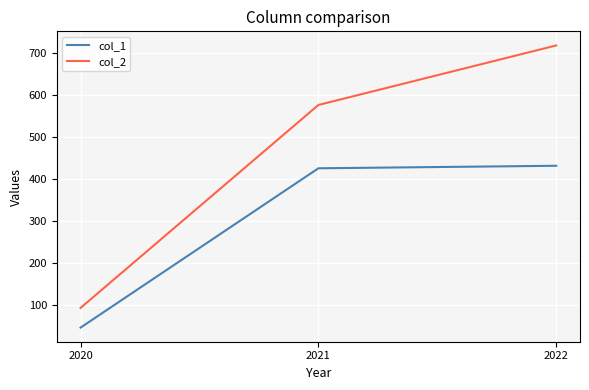

How many categories are shown in the chart?

3